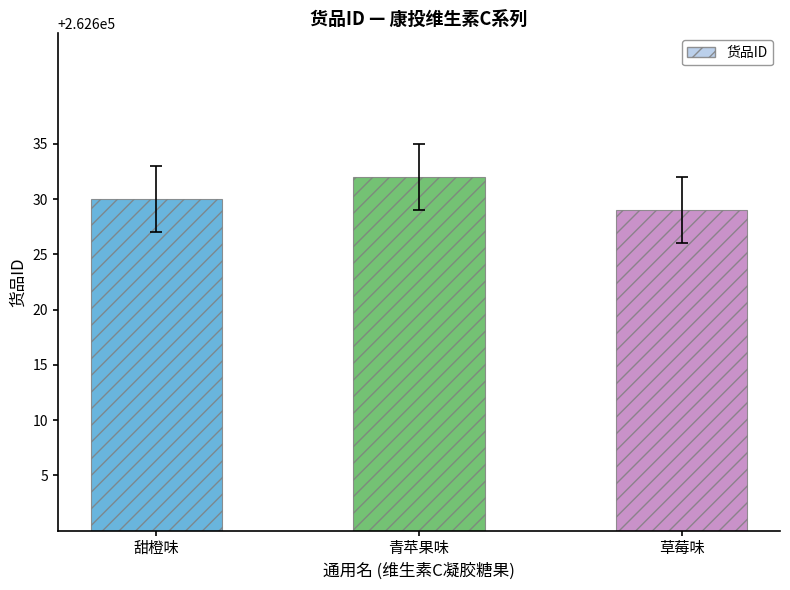

List the labels in order of value, smallest first.

草莓味, 甜橙味, 青苹果味